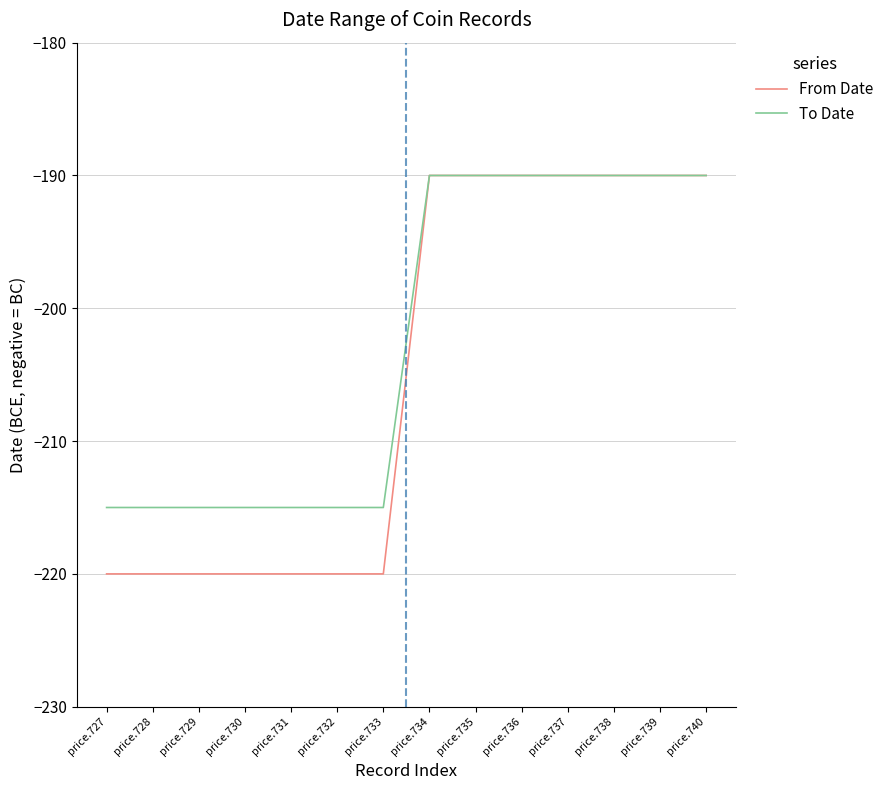

What is the total value across all series at price.736?

-380